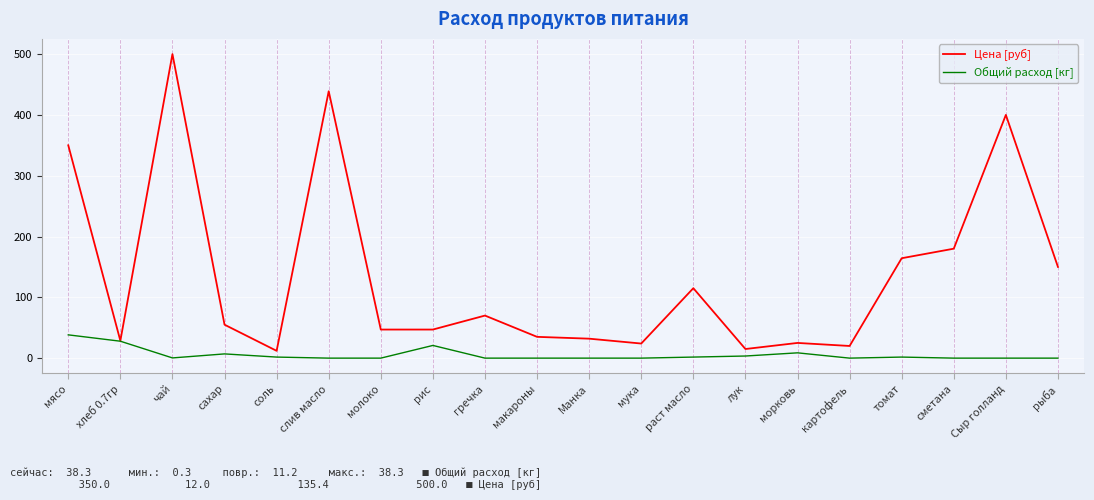

Which series changed the most between молоко and Сыр голланд?

Цена [руб]